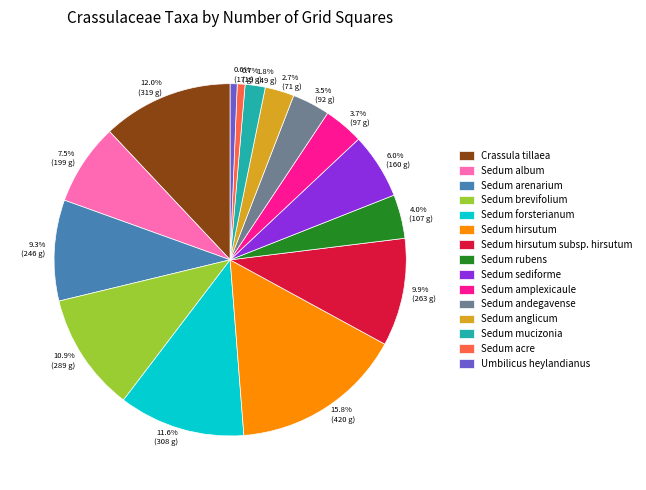

Is there any slice that represents more than half of the pie?

No